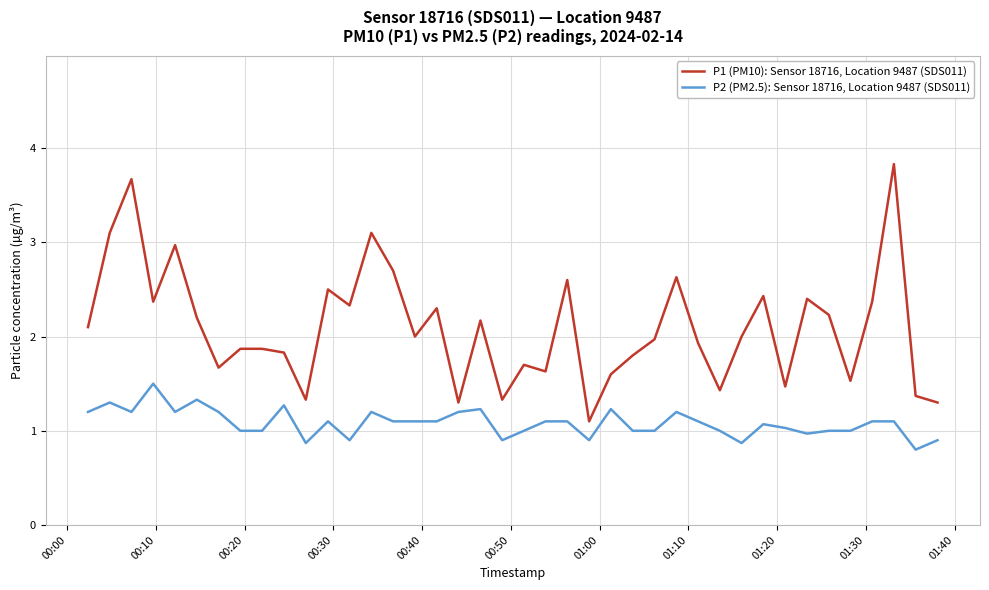

Which series has the widest spread of values?

P1 (PM10): Sensor 18716, Location 9487 (SDS011)